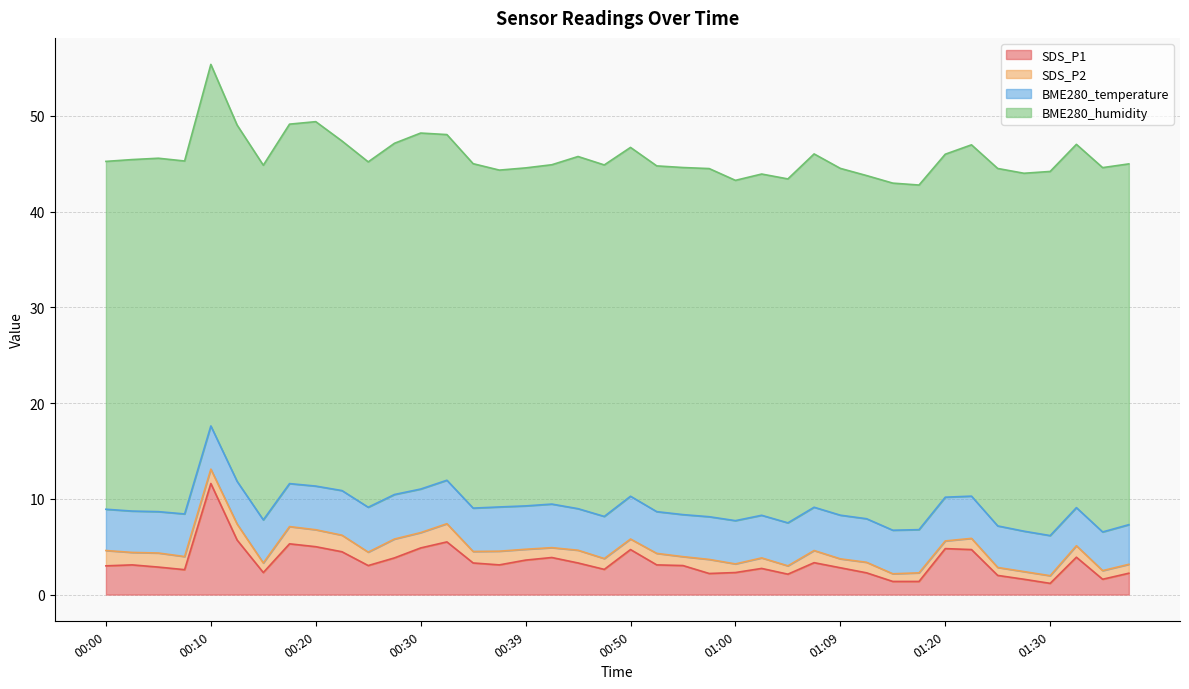

At 00:17, list the series in order from largest to smallest.

BME280_humidity, SDS_P1, BME280_temperature, SDS_P2